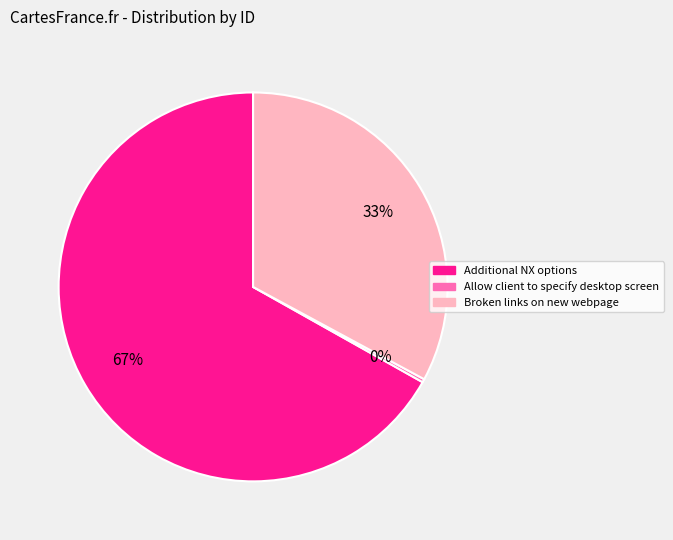

Which has a higher value, Additional NX options or Broken links on new webpage?

Additional NX options